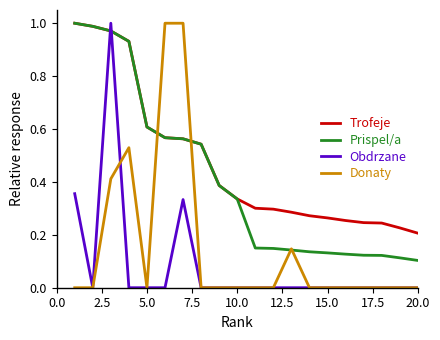

List the series in order of their overall mean, lowest first.

Obdrzane, Donaty, Prispel/a, Trofeje